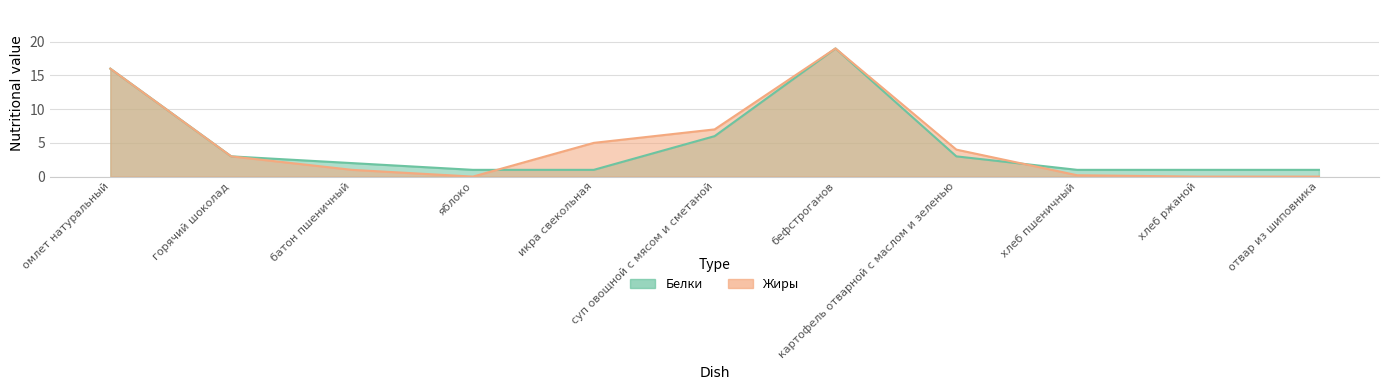

In Жиры, how many points are higher than both neighbors (excluding endpoints)?

1